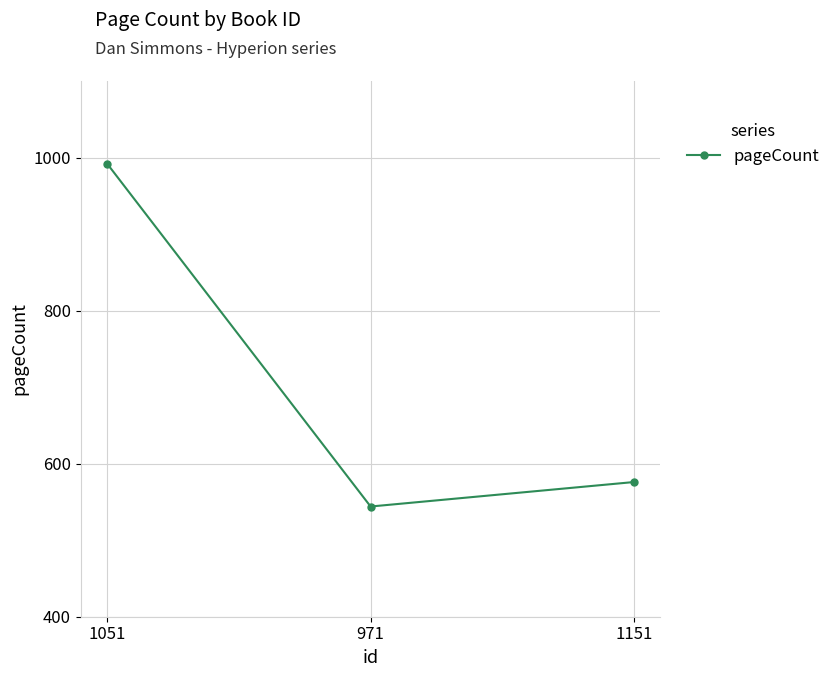

What is the difference between the values at 1051 and 1151?

416